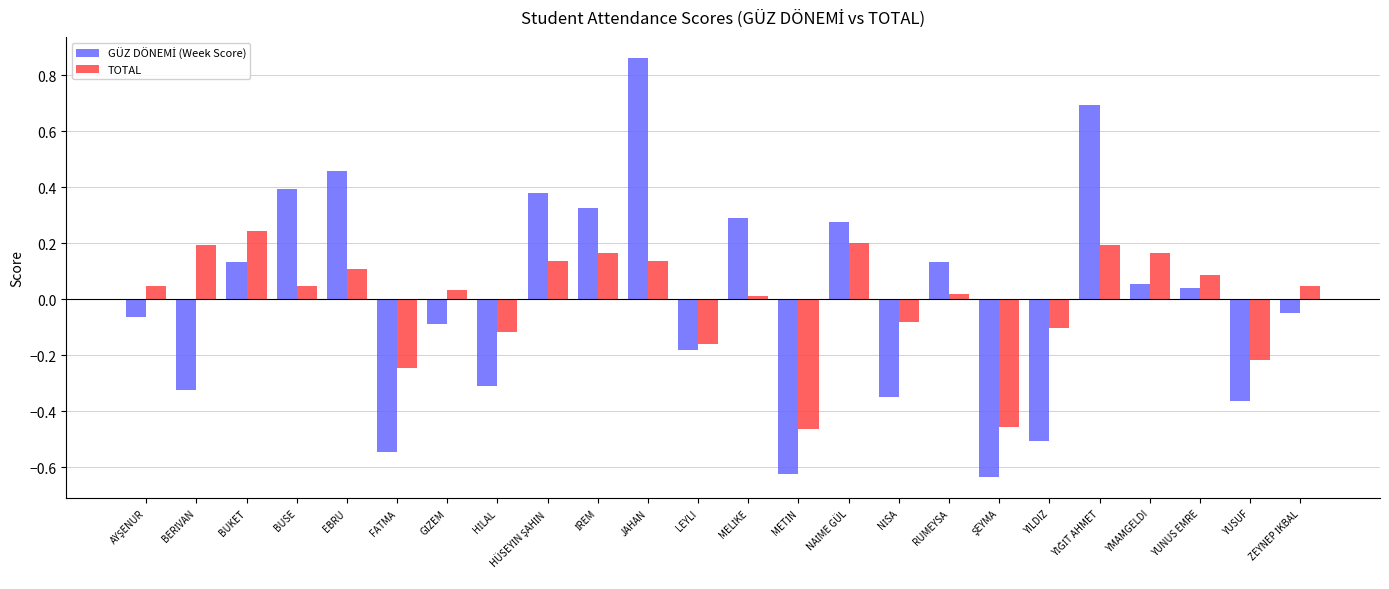

At which label does TOTAL reach its peak?

BUKET